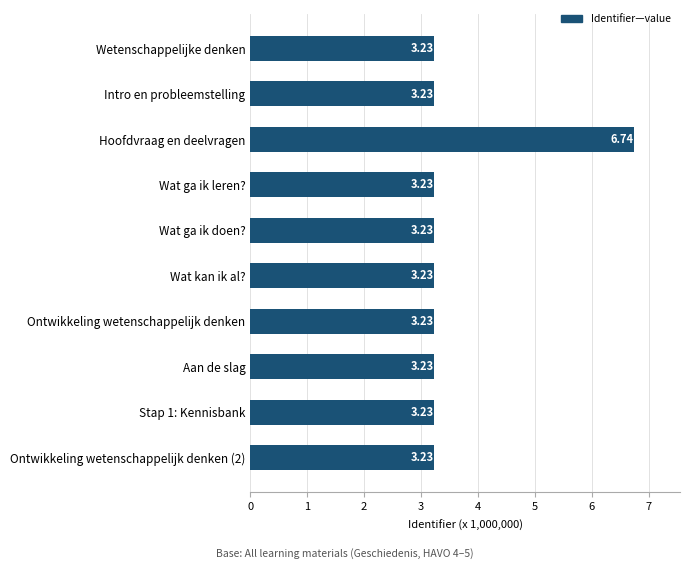

Which label corresponds to the largest value in the chart?

Hoofdvraag en deelvragen